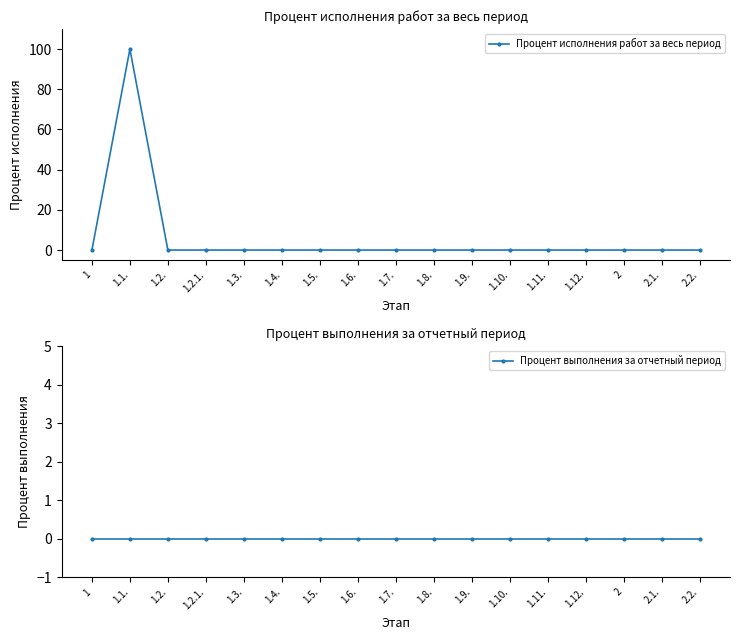

Which has a higher value, 1.1. or 2.1.?

1.1.